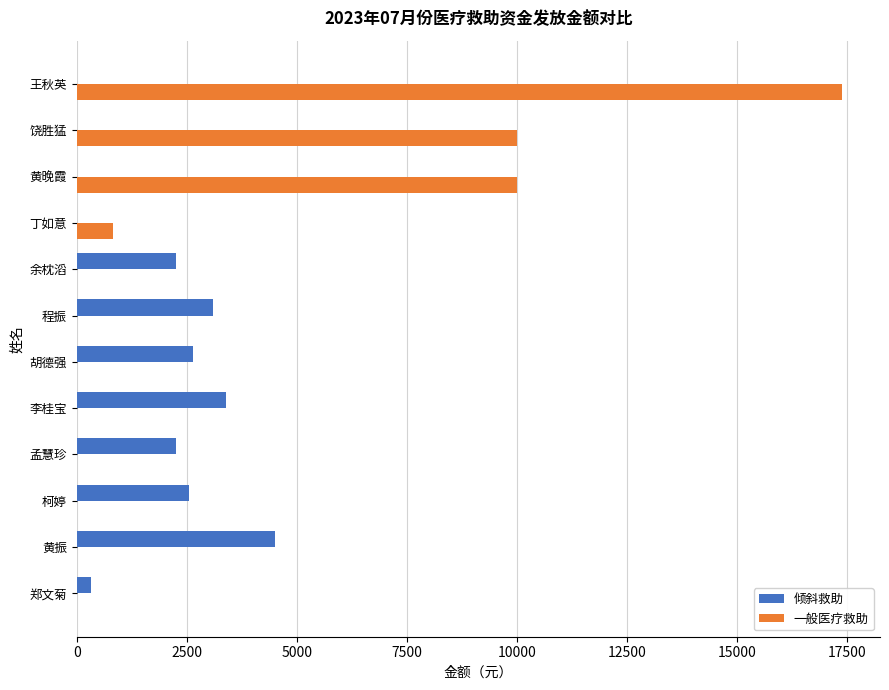

The 一般医疗救助 series shows 16164.5 at 黄晚霞. True or false?

False